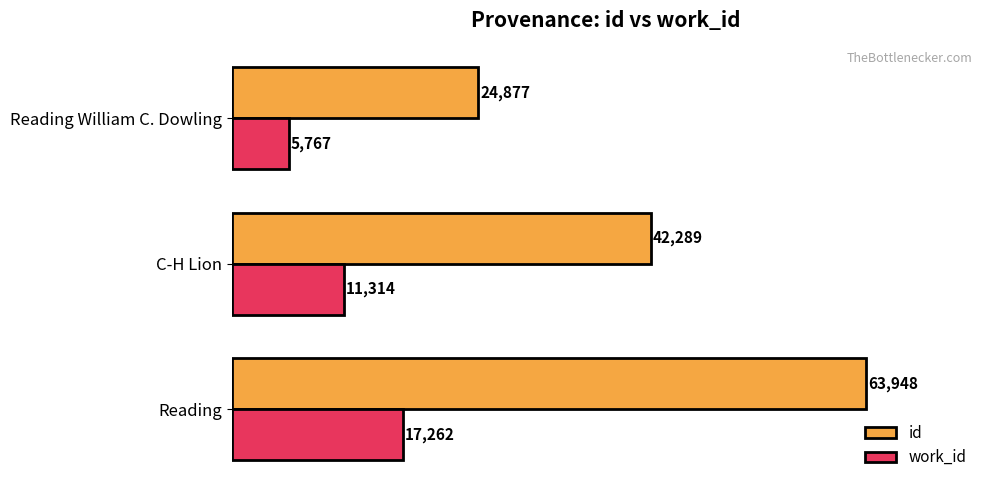

What is the difference between the highest and lowest values at C-H Lion?

30975